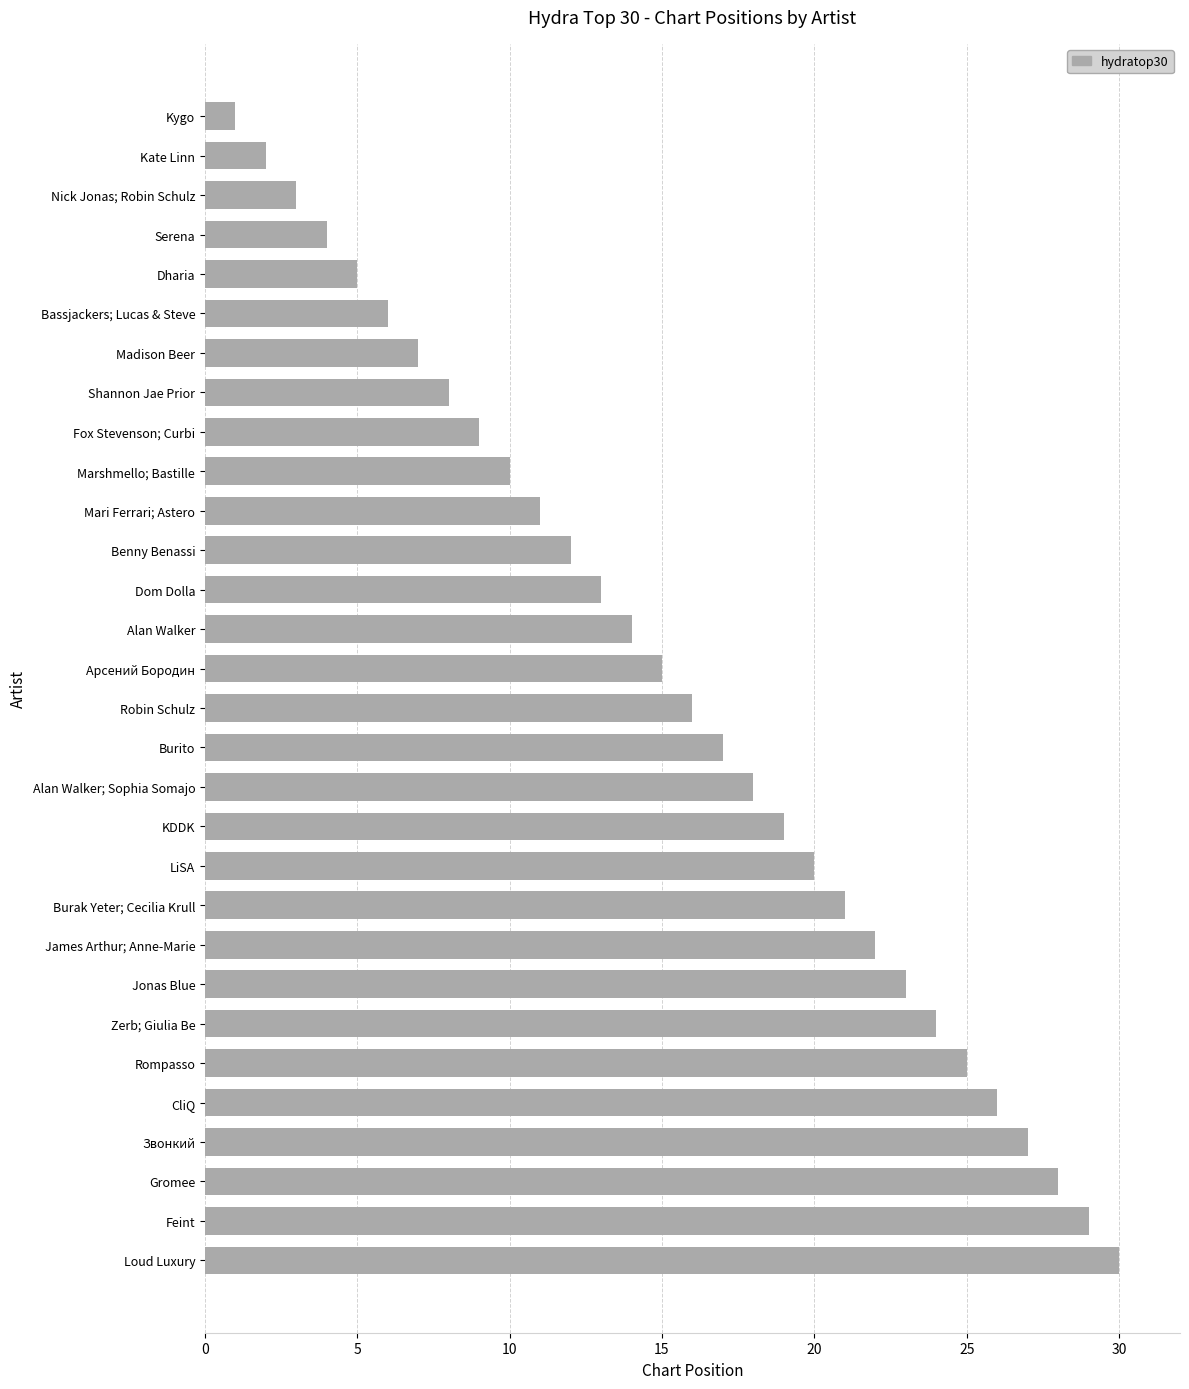

Rank the categories by value from lowest to highest.

Kygo, Kate Linn, Nick Jonas; Robin Schulz, Serena, Dharia, Bassjackers; Lucas & Steve, Madison Beer, Shannon Jae Prior, Fox Stevenson; Curbi, Marshmello; Bastille, Mari Ferrari; Astero, Benny Benassi, Dom Dolla, Alan Walker, Арсений Бородин, Robin Schulz, Burito, Alan Walker; Sophia Somajo, KDDK, LiSA, Burak Yeter; Cecilia Krull, James Arthur; Anne-Marie, Jonas Blue, Zerb; Giulia Be, Rompasso, CliQ, Звонкий, Gromee, Feint, Loud Luxury